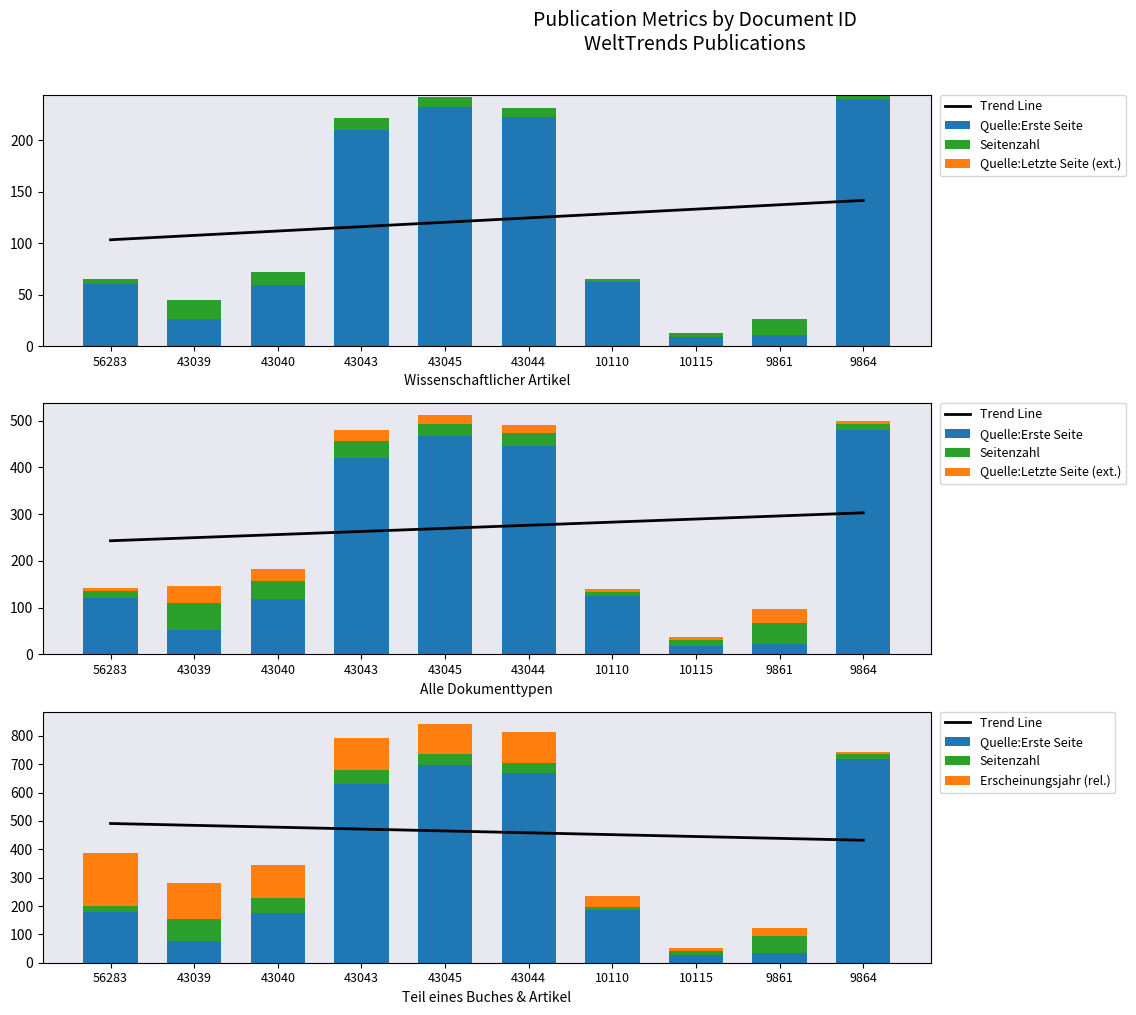

What is the sum of the Quelle:Erste Seite values at 43045 and 9864?

1419.0